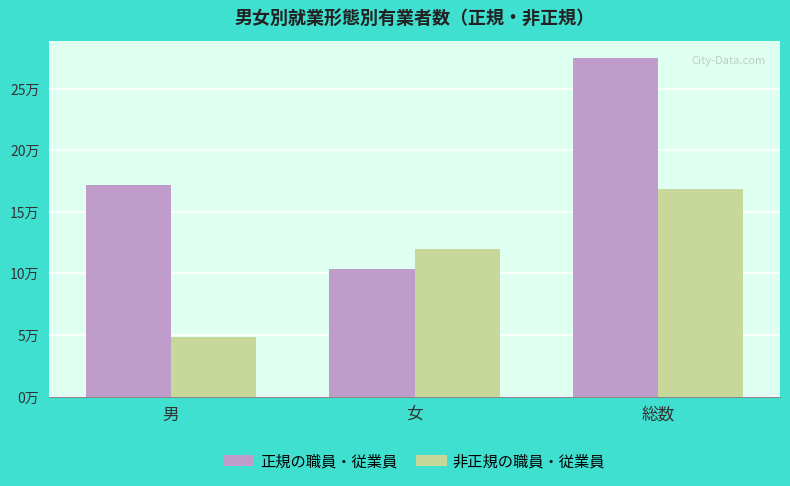

What is the label of the 3rd bar from the left?

総数